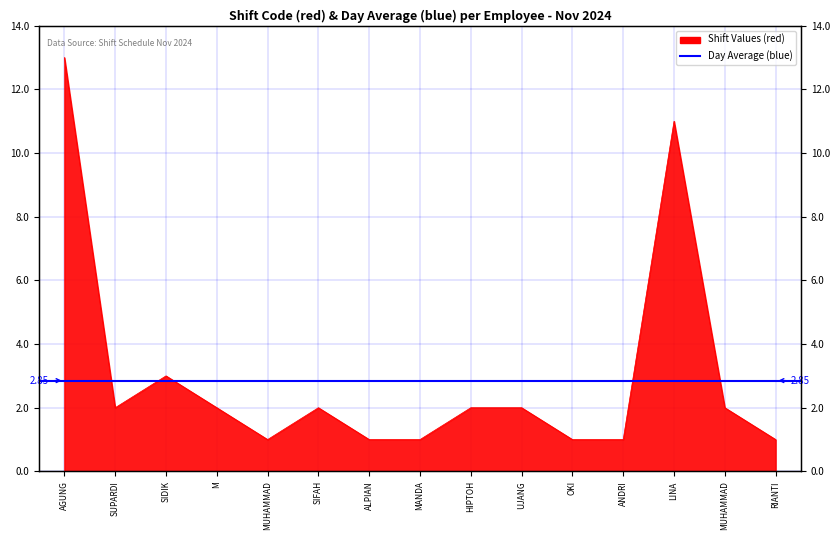

What is the maximum value shown in the chart?

13